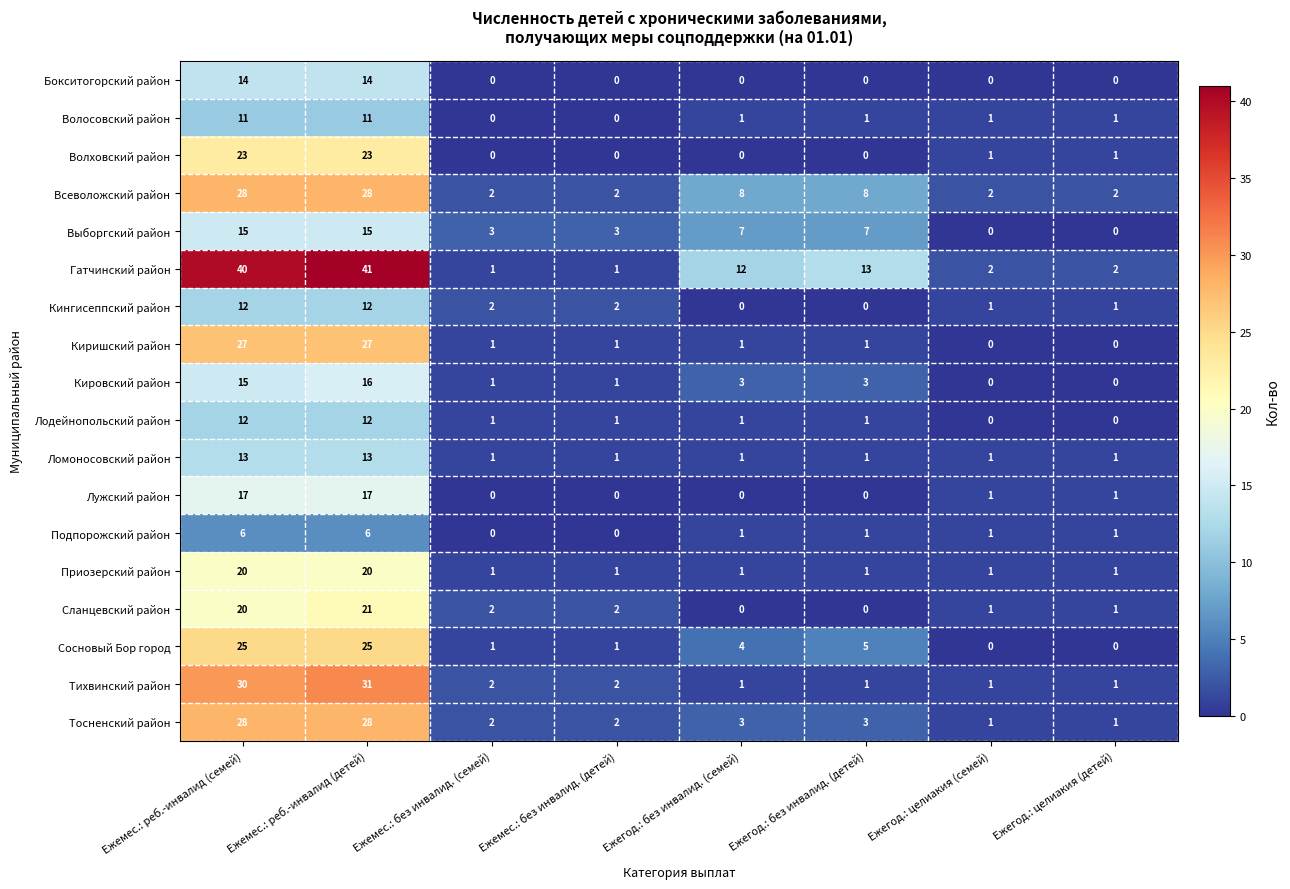

Where does the Киришский район series first go above 1?

Ежемес.: реб.-инвалид (семей)